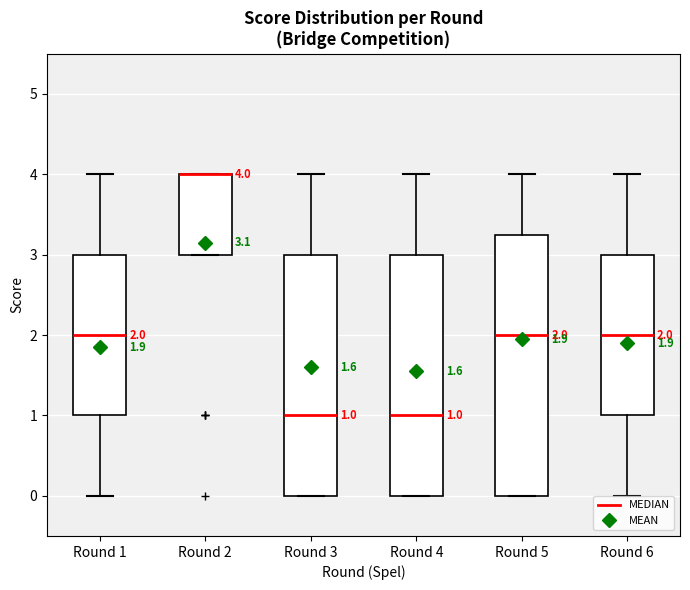

Comparing the boxes themselves (not the whiskers), which one is the tallest?

Round 5